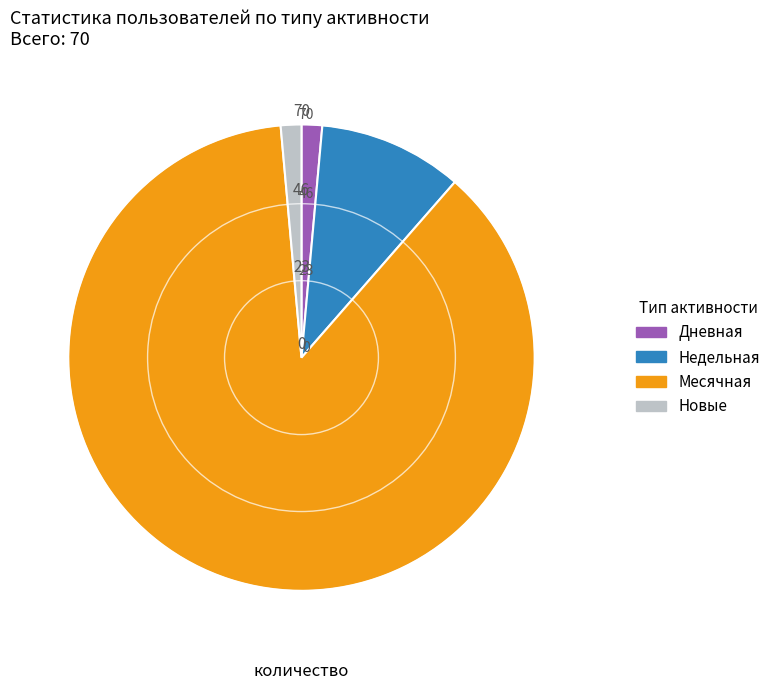

Does any single category account for the majority?

Yes